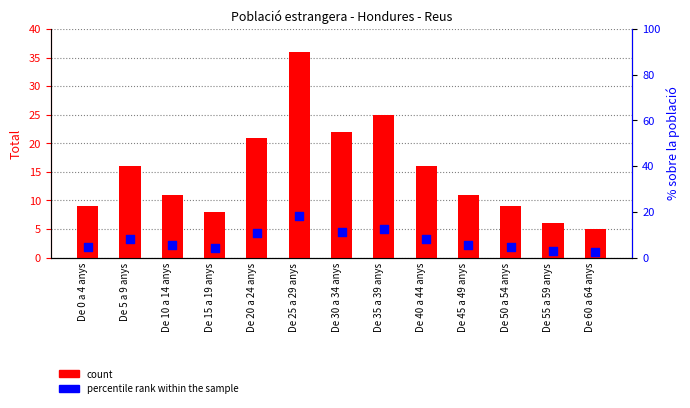

What is the total value across all series at De 40 a 44 anys?

24.0